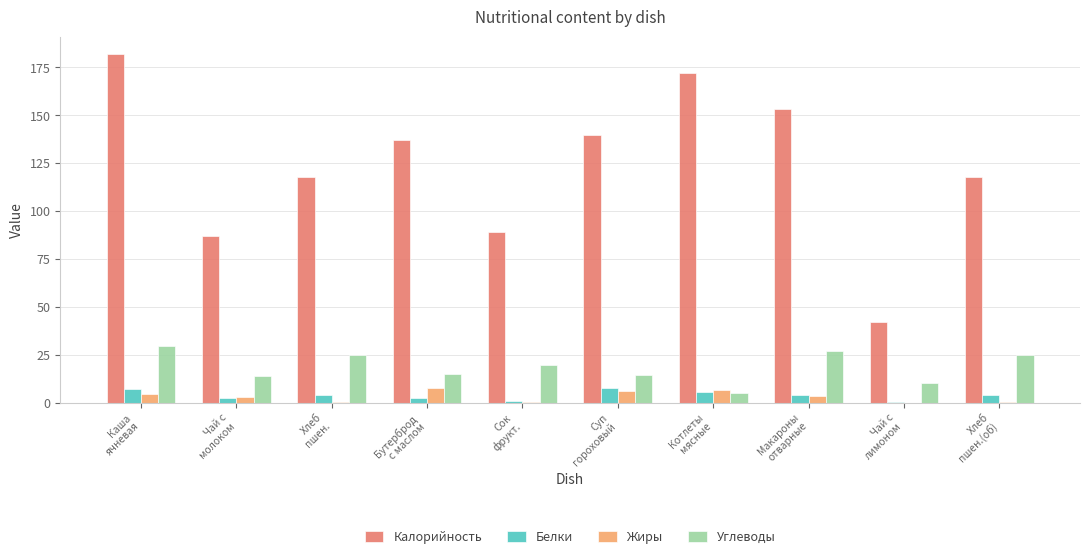

Is it true that Жиры equals 0.0 at Чай с
лимоном?

True